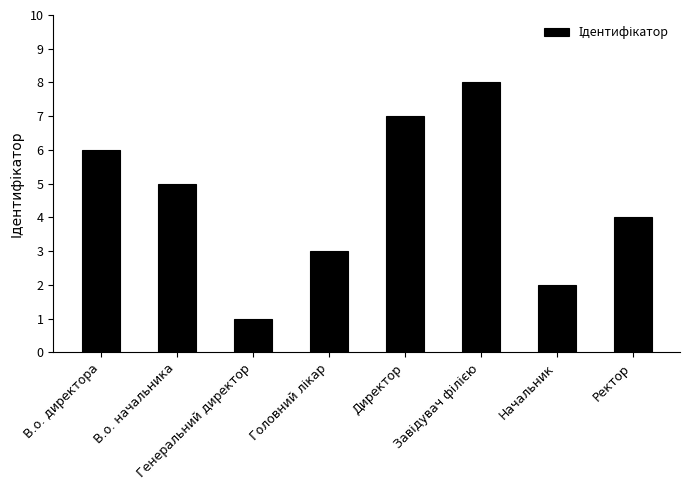

Reading left to right, transcribe all the data shown in this chart.

6	5	1	3	7	8	2	4